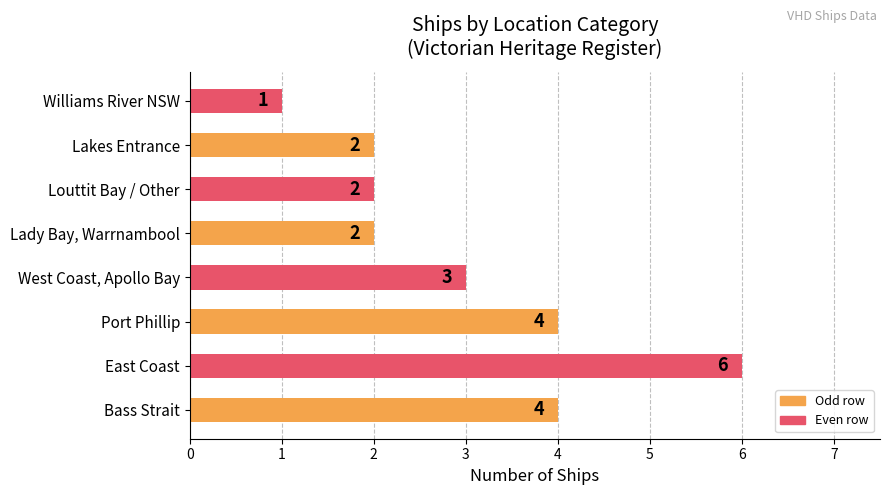

How many values are between 2 and 4?

6